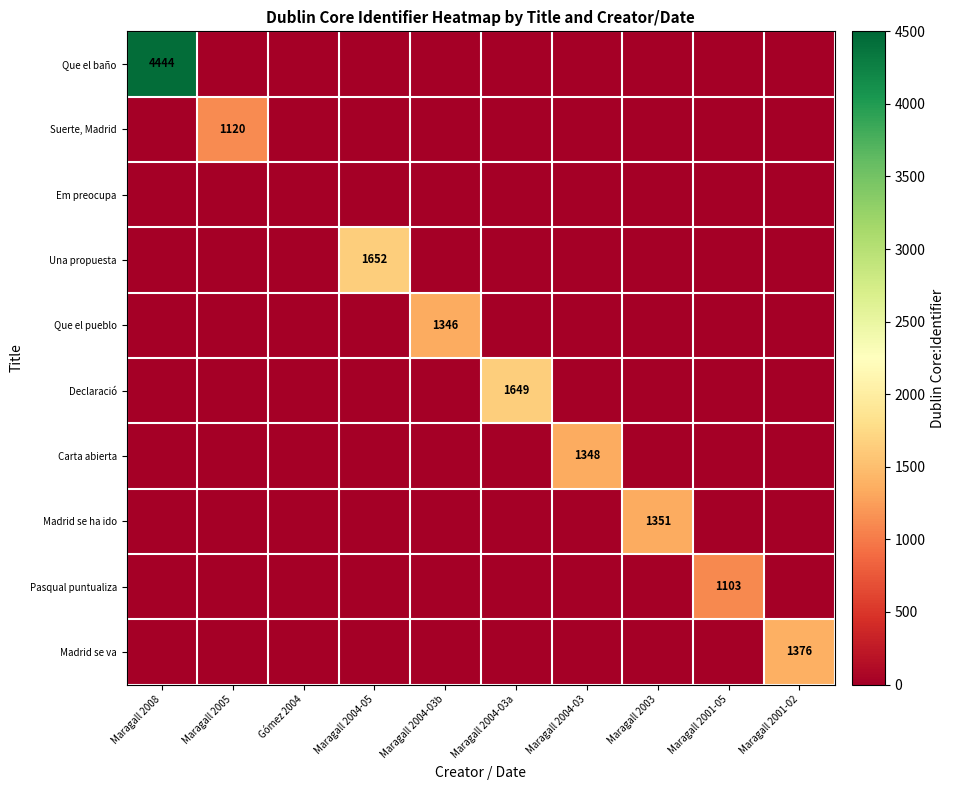

Which has a higher value, Maragall 2005 or Maragall 2001-02?

Maragall 2005